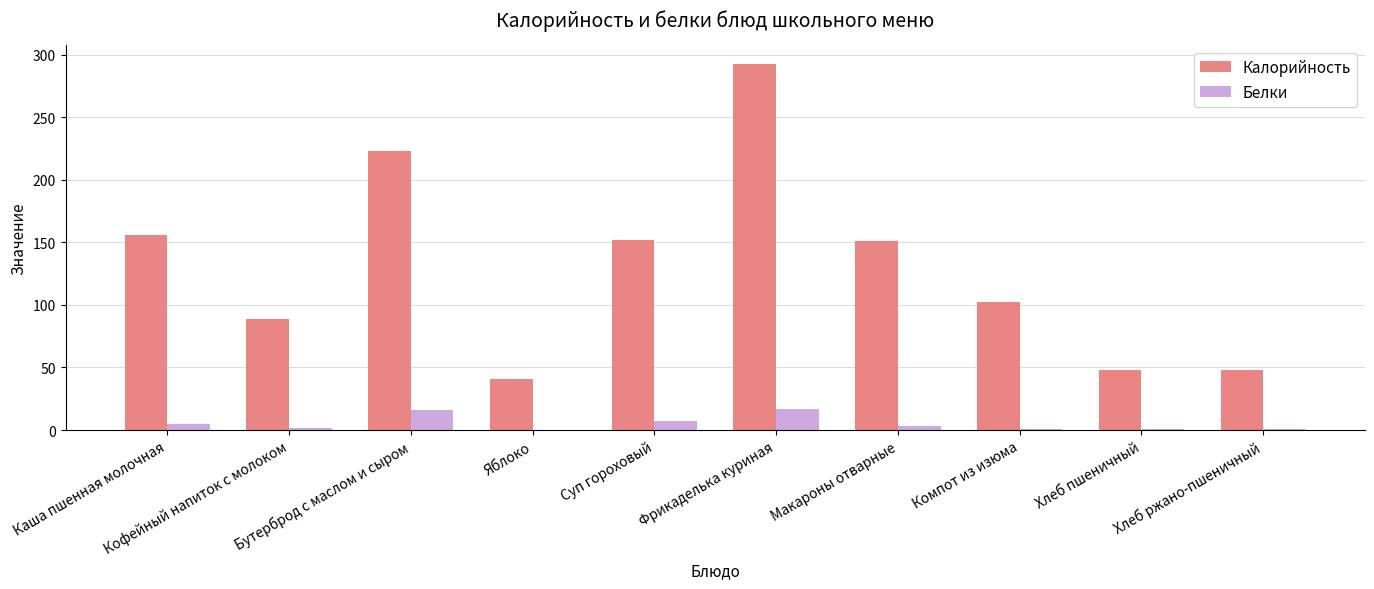

What is the highest value of the Калорийность series?

293.0